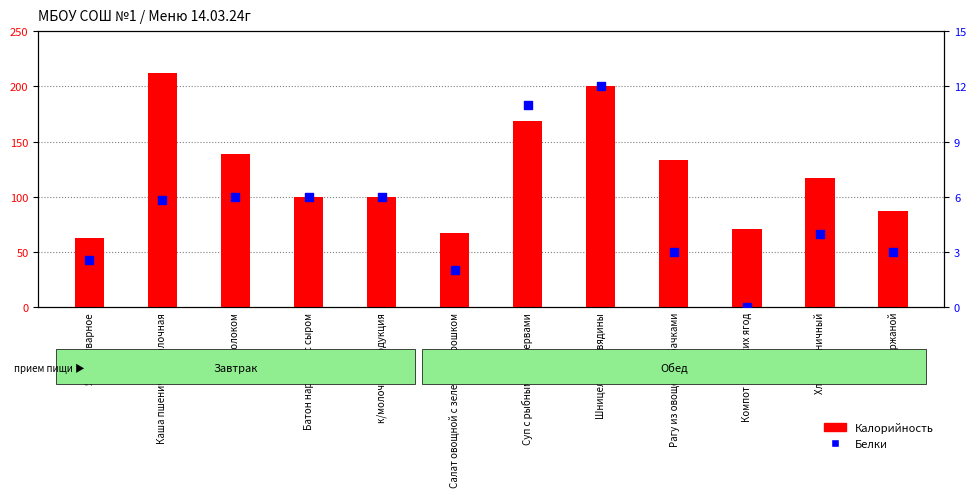

At which category is the sum across all series the highest?

Каша пшеничная молочная